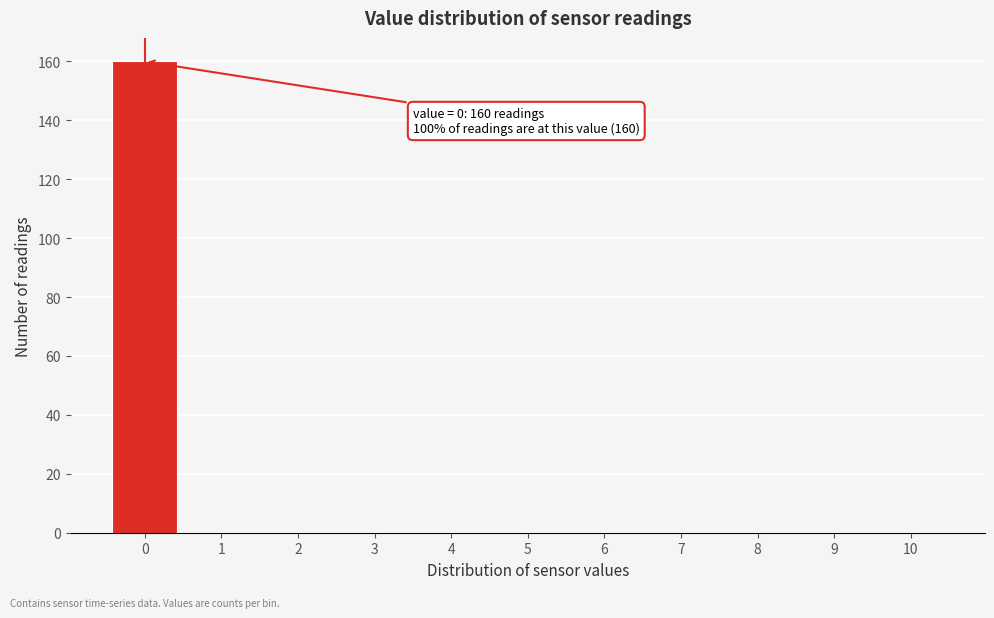

Over which range of the x-axis is the bar tallest?

-0.5 to 0.5